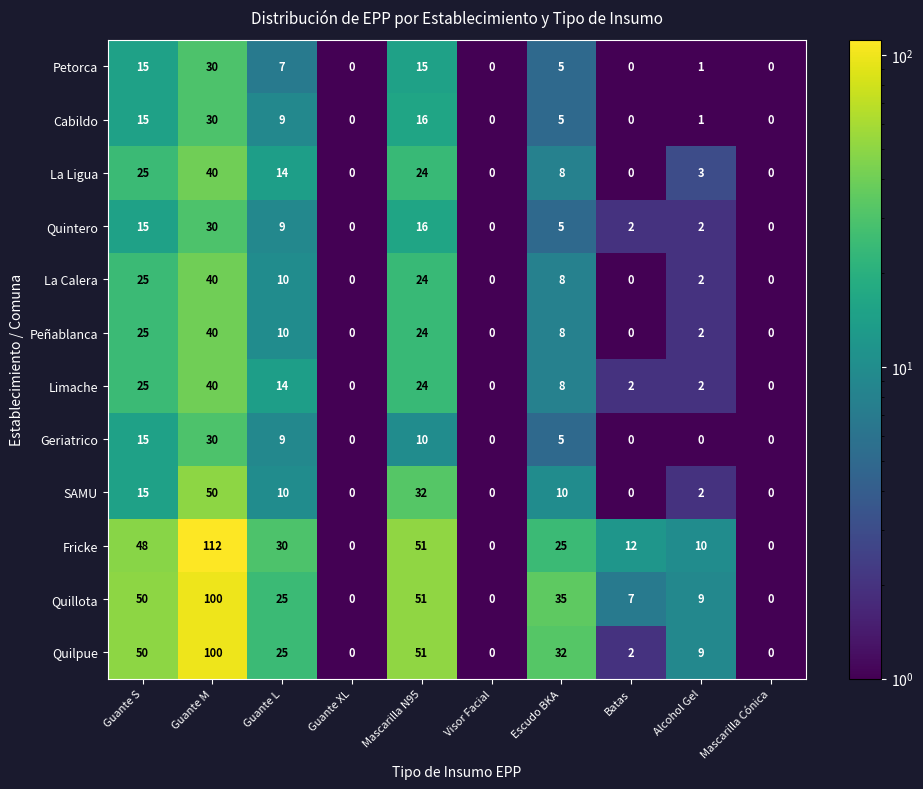

At which category is the sum across all series the highest?

Guante M